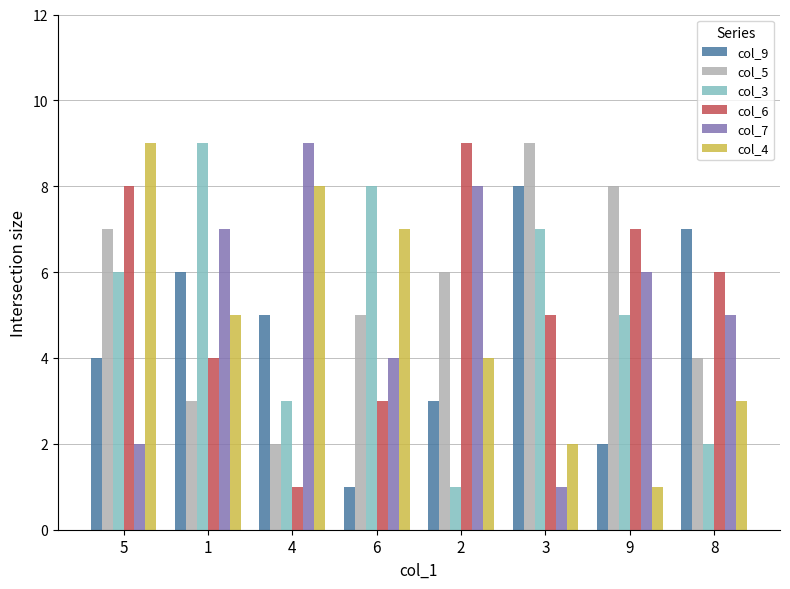

How many bars are there in each group?

6